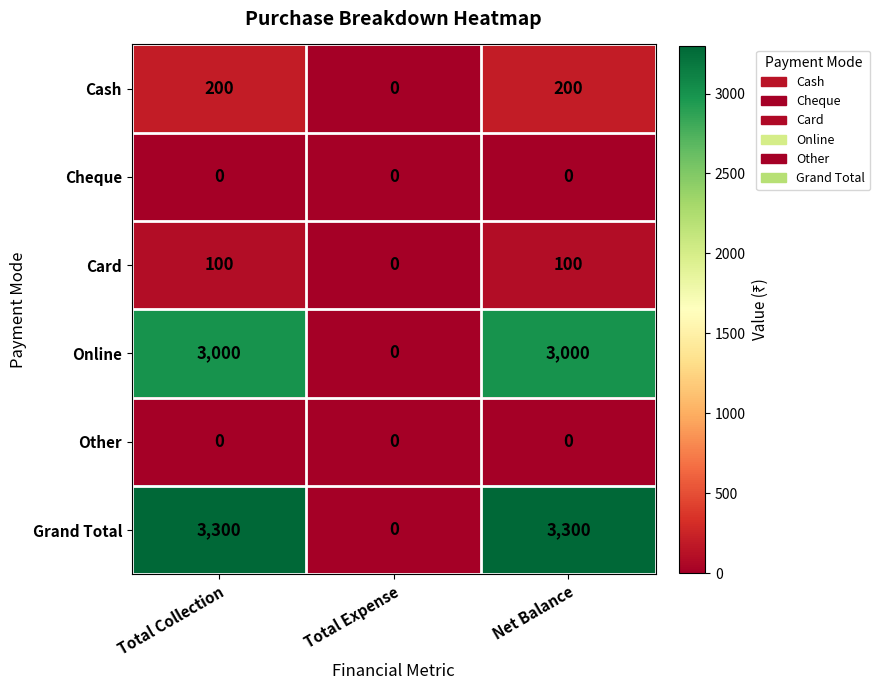

What is the greatest value displayed?

3300